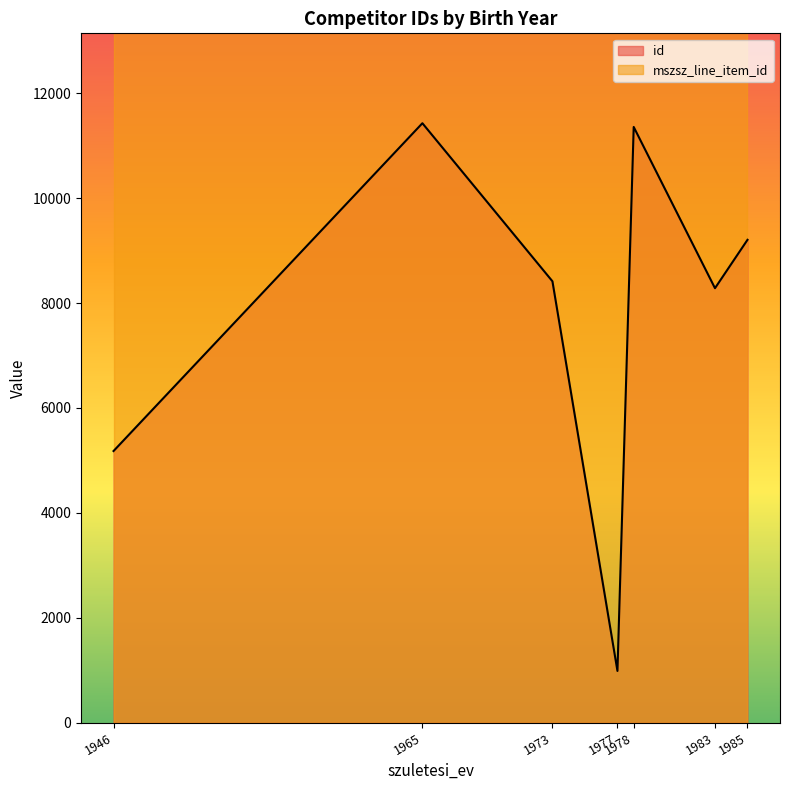

List the labels in order of value, largest first.

1965, 1978, 1985, 1973, 1983, 1946, 1977